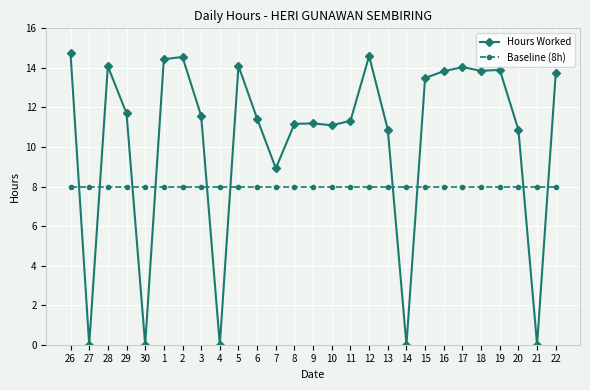

Which series has the largest total across all categories?

Hours Worked